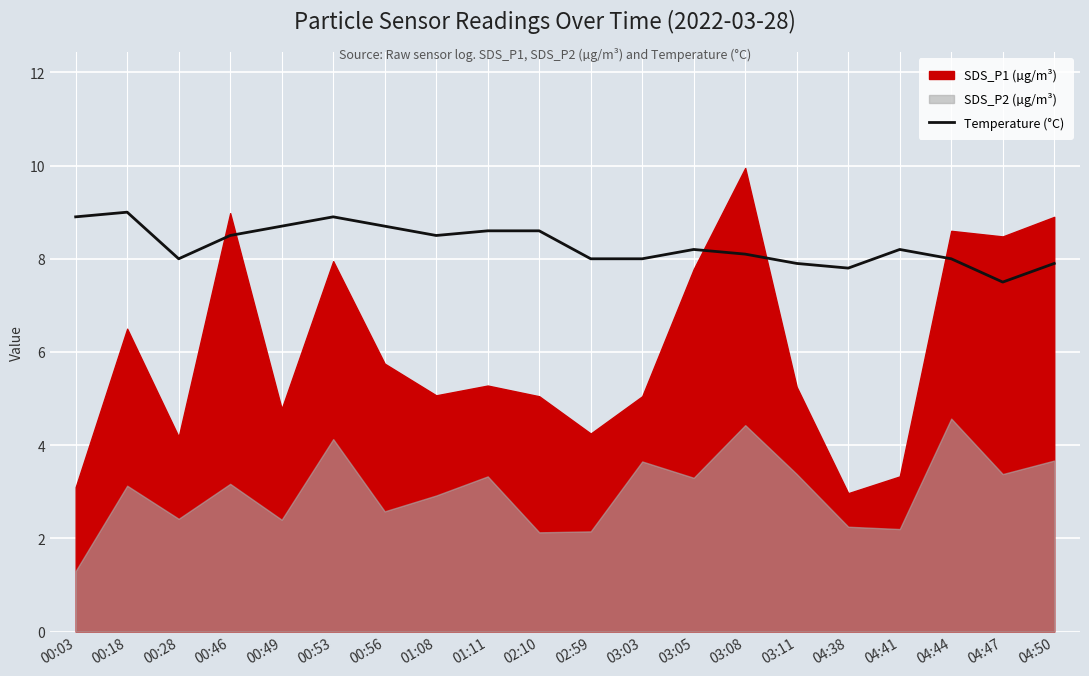

True or false: Temperature (°C) has a value of 6.1 at 00:03.

False